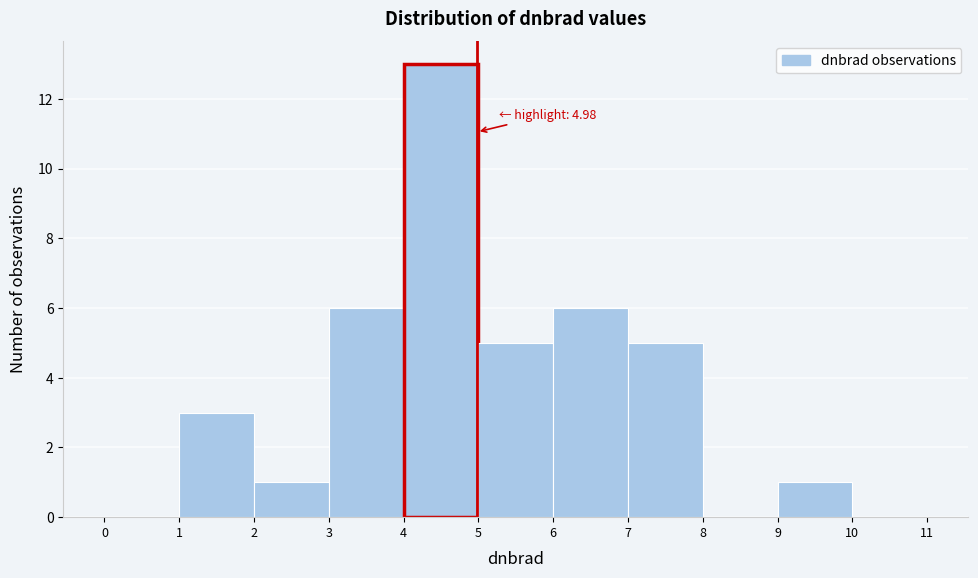

Over which range of the x-axis is the bar tallest?

4 to 5